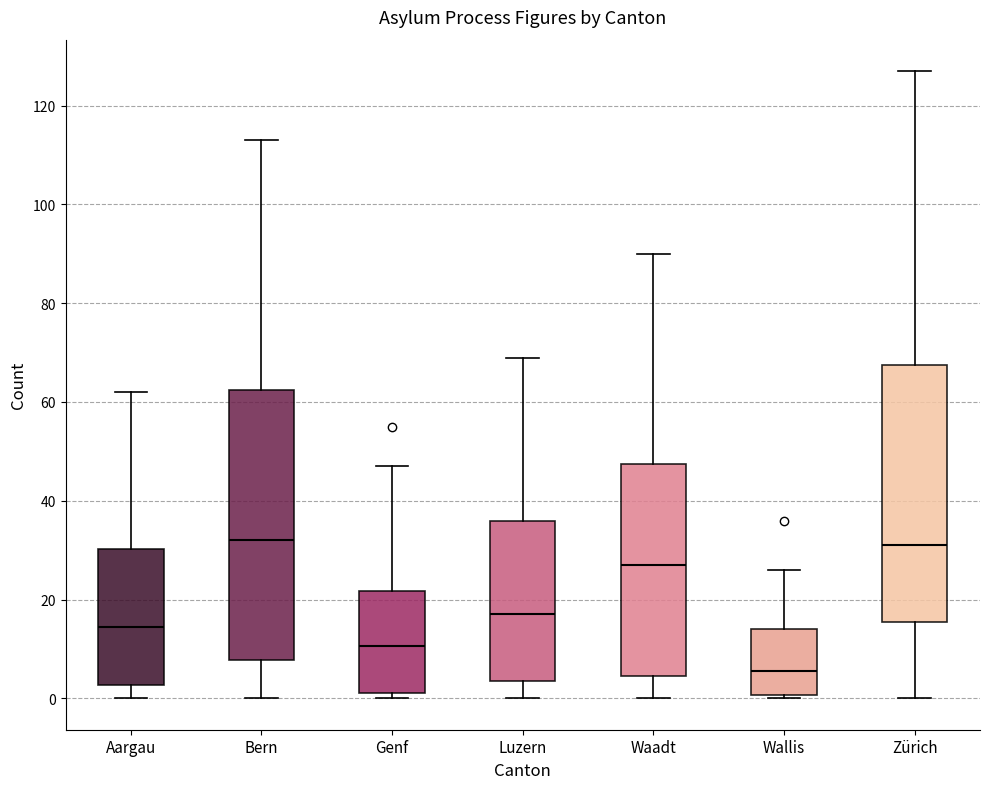

Reading left to right, transcribe this box plot: for each box, give where its median line is, the range the box spans, and where its two whiskers end, as read against the y-axis. The values are not printed on the chart, so give them approximately, as read against the axis.

Aargau: median 14, box 2 to 30, whiskers 0 to 62
Bern: median 32, box 8 to 62, whiskers 0 to 114
Genf: median 10, box 2 to 22, whiskers 0 to 48
Luzern: median 18, box 4 to 36, whiskers 0 to 70
Waadt: median 28, box 4 to 48, whiskers 0 to 90
Wallis: median 6, box 0 to 14, whiskers 0 (just below the box's lower edge) to 26
Zürich: median 32, box 16 to 68, whiskers 0 to 128